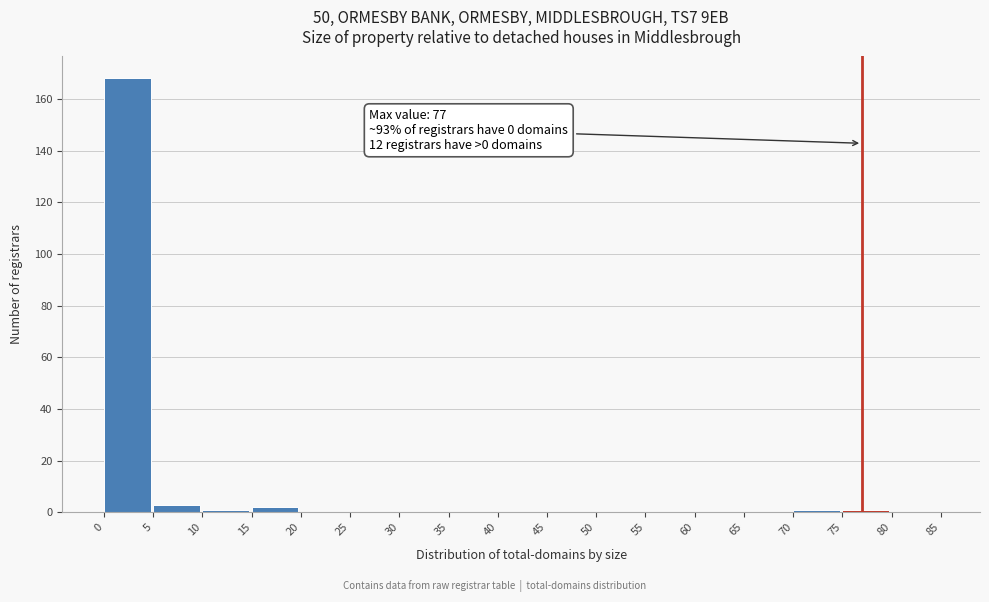

Over which range of the x-axis is the bar tallest?

0 to 5